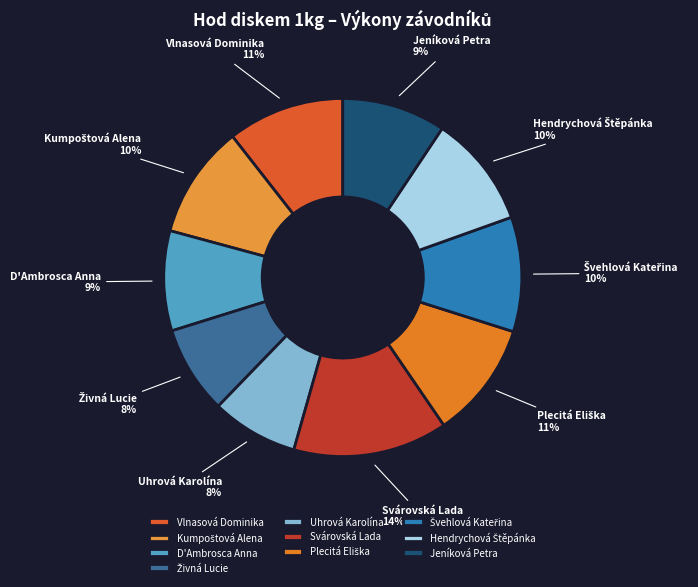

What percentage is the Uhrová Karolína slice, to the nearest percent?

8%